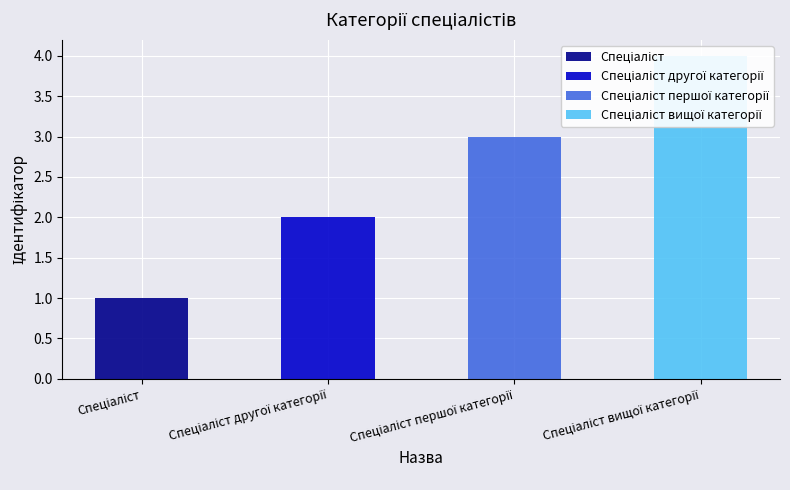

What is the sum of the values at Спеціаліст вищої категорії and Спеціаліст?

5